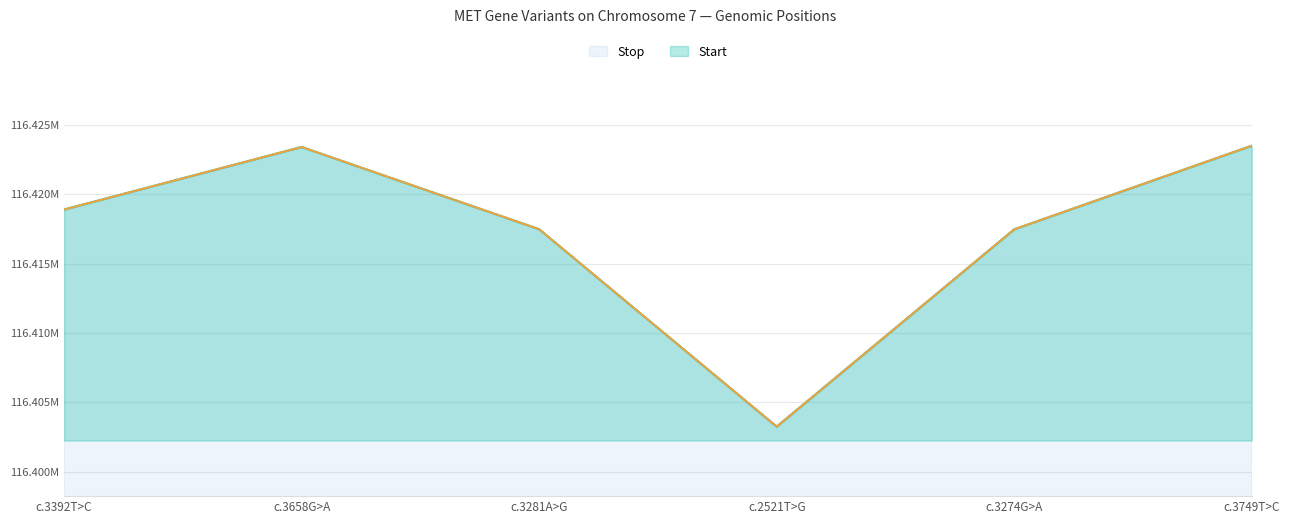

What value does the Start series have at c.2521T>G?

116403260